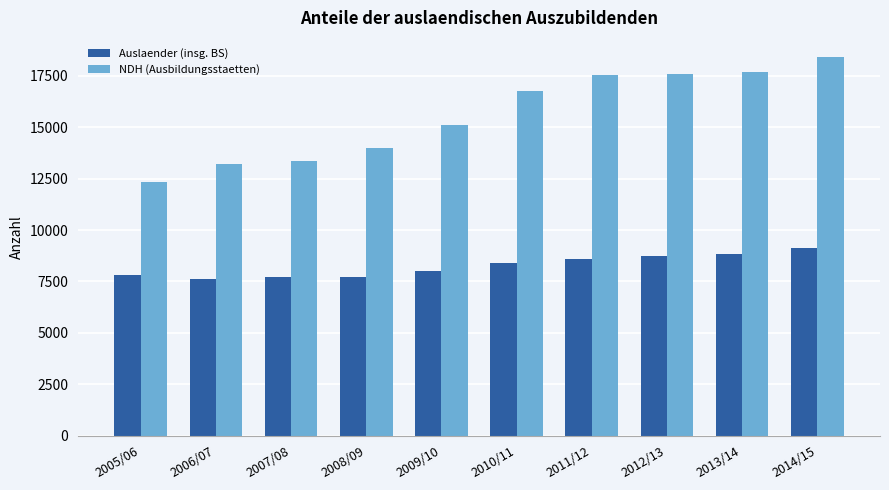

Where is NDH (Ausbildungsstaetten) nearest to the value 15370?

2009/10